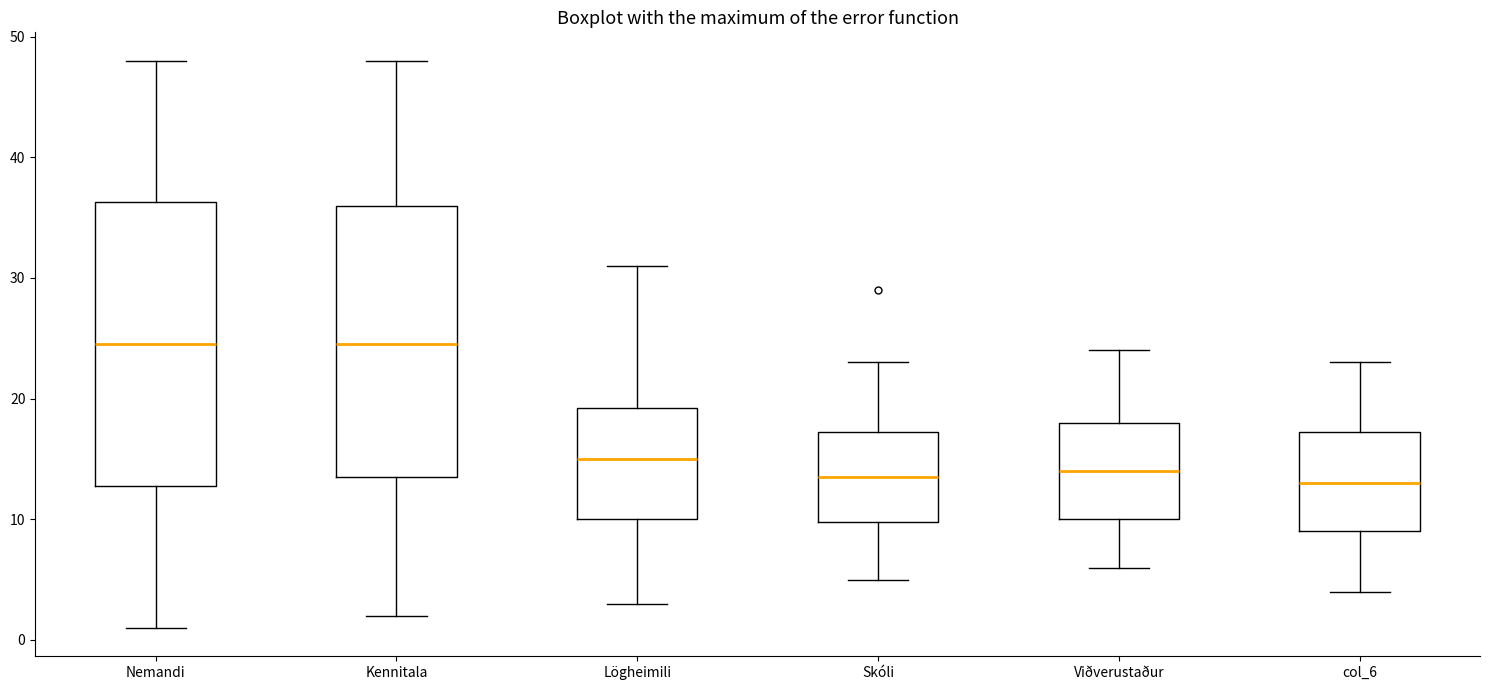

Which box is the tallest, from its lower edge to its upper edge?

Nemandi